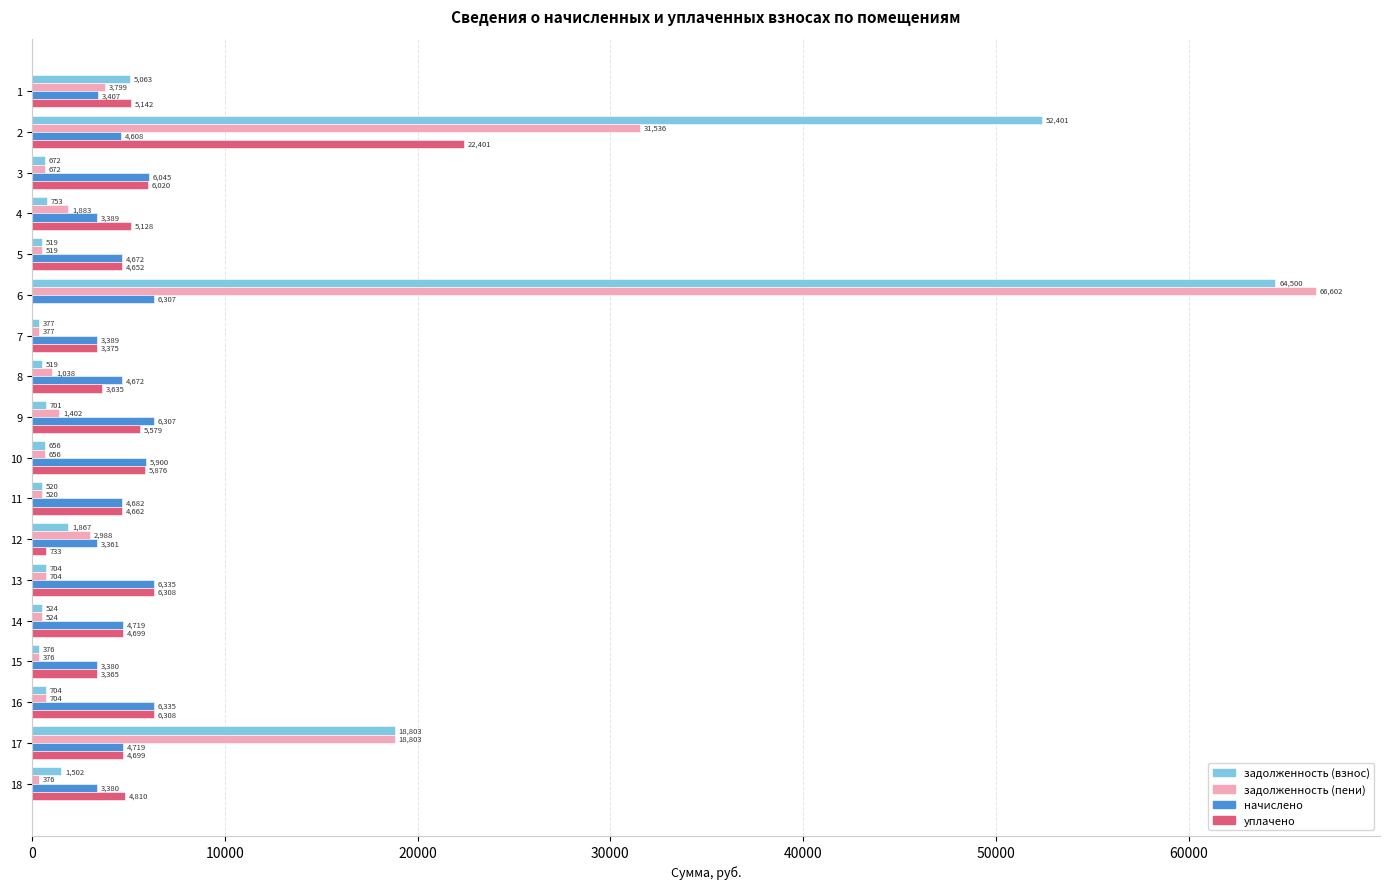

What is the average value of the задолженность (взнос) series?

8397.8